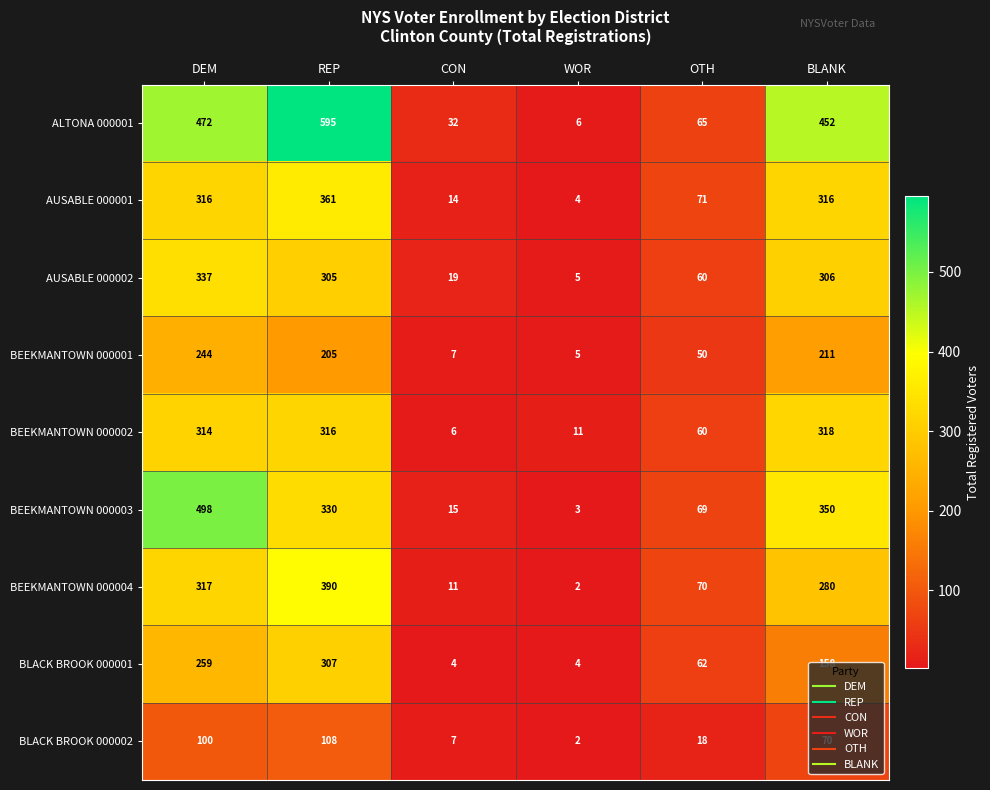

What is the minimum value shown in the chart?

2